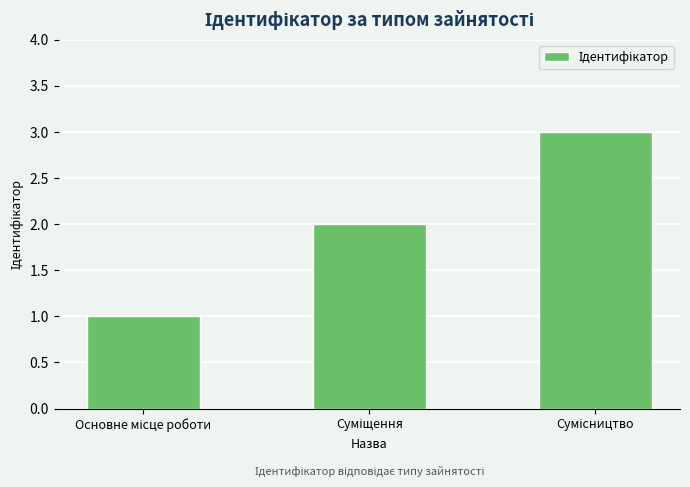

What is the maximum value shown in the chart?

3